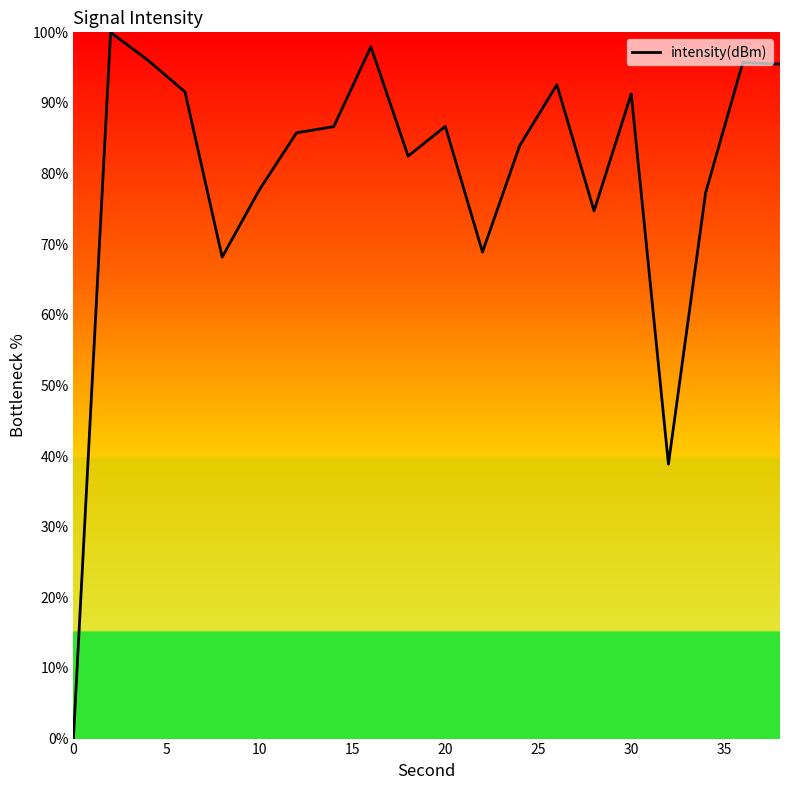

What is the difference between the maximum and minimum values?

100.0